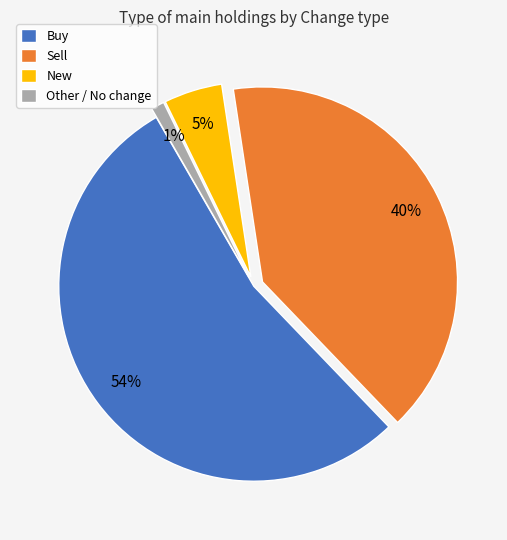

Does any single category account for the majority?

Yes